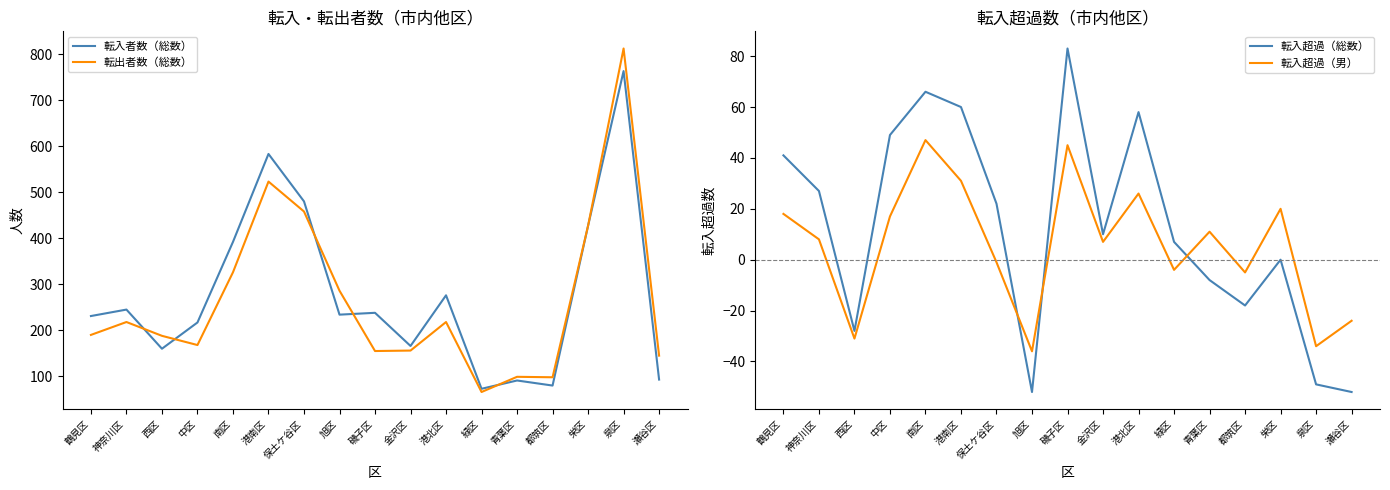

Reading right to left, extract all data points from this chart.

転入者数（総数）: 93	763	427	80	91	73	276	166	238	234	480	583	392	217	160	245	231
転出者数（総数）: 145	812	427	98	99	66	218	156	155	286	458	523	326	168	188	218	190
転入超過（総数）: -52	-49	0	-18	-8	7	58	10	83	-52	22	60	66	49	-28	27	41
転入超過（男）: -24	-34	20	-5	11	-4	26	7	45	-36	-1	31	47	17	-31	8	18